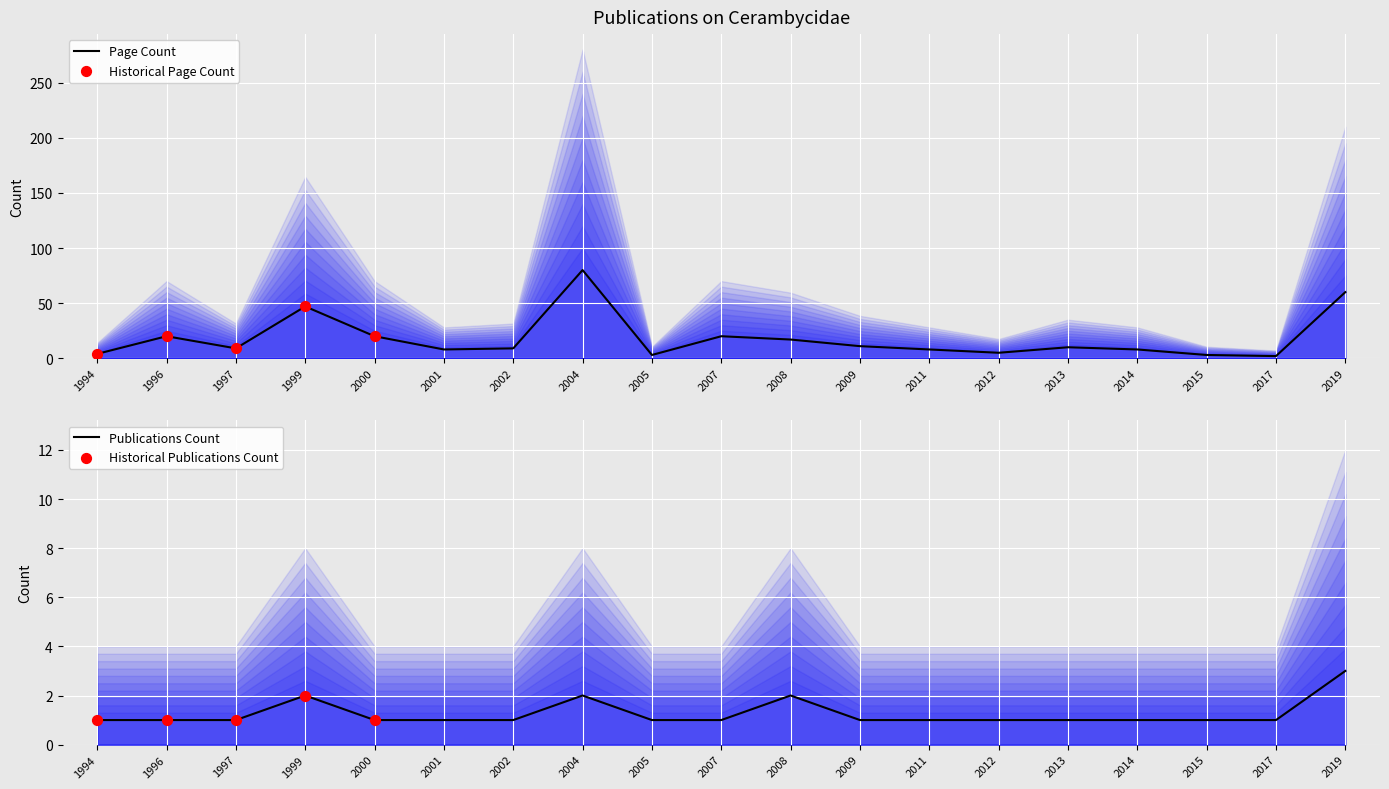

Is the value of Publications per Year at 1997 greater than the value of Page Count per Year at 2004?

No